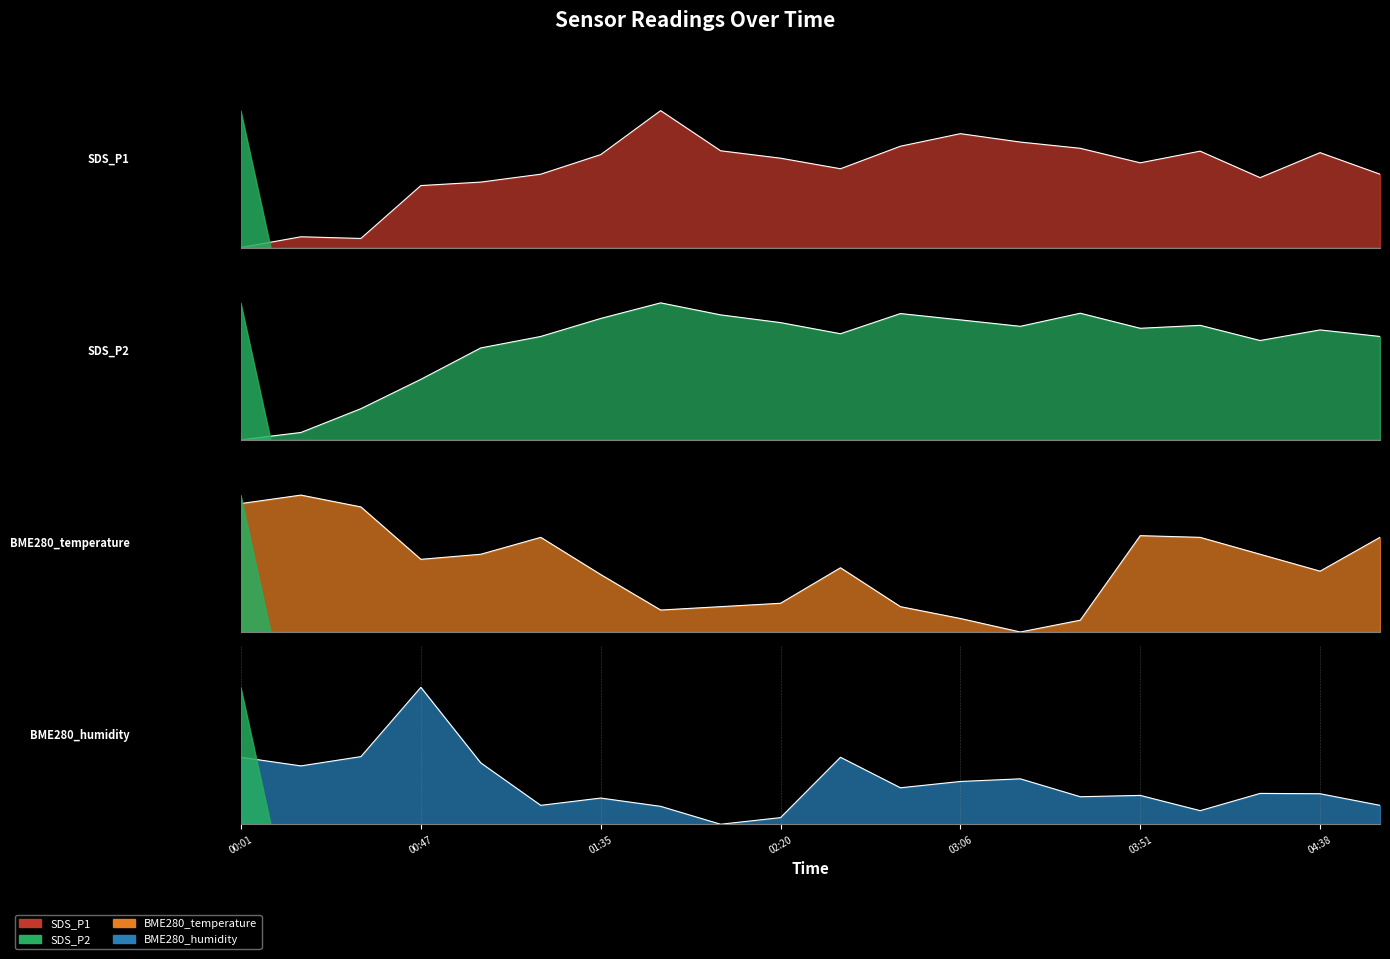

Which series changed the most between 01:19 and 03:06?

BME280_temperature